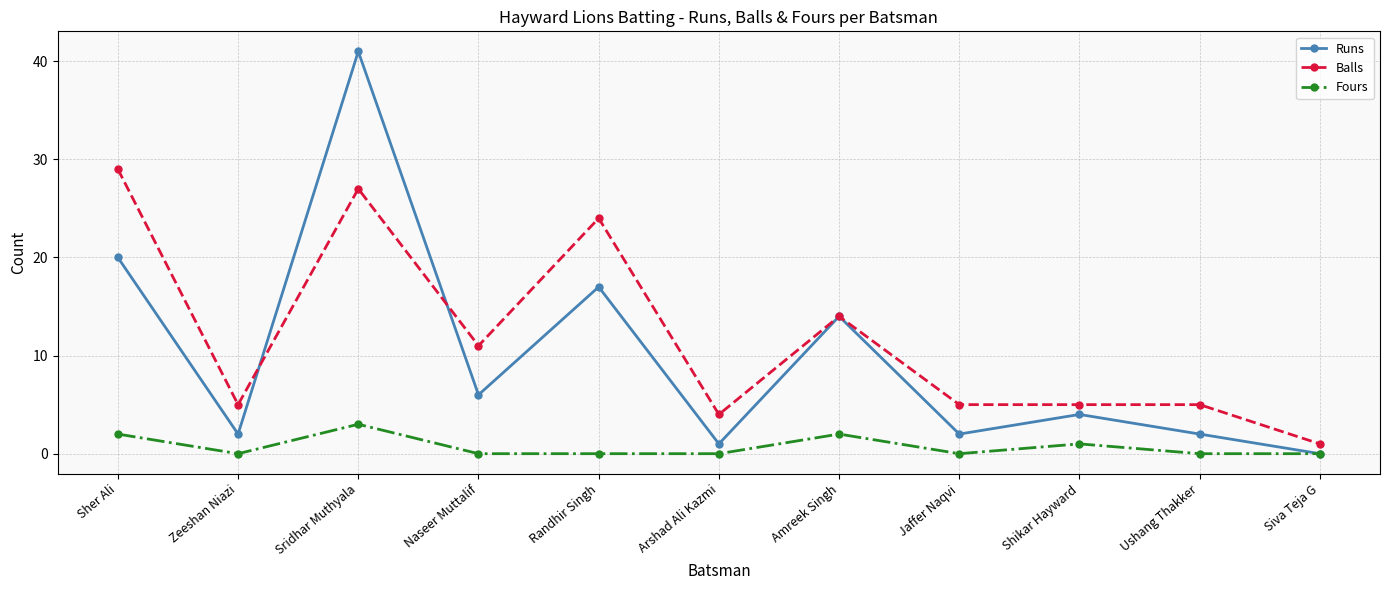

How many lines are shown in the chart?

3